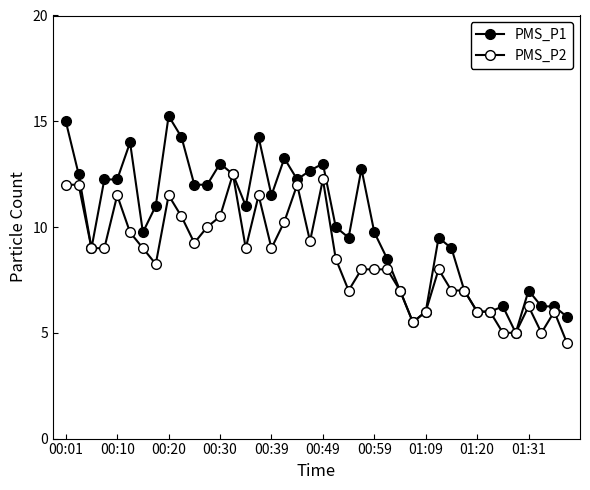

How many lines are shown in the chart?

2